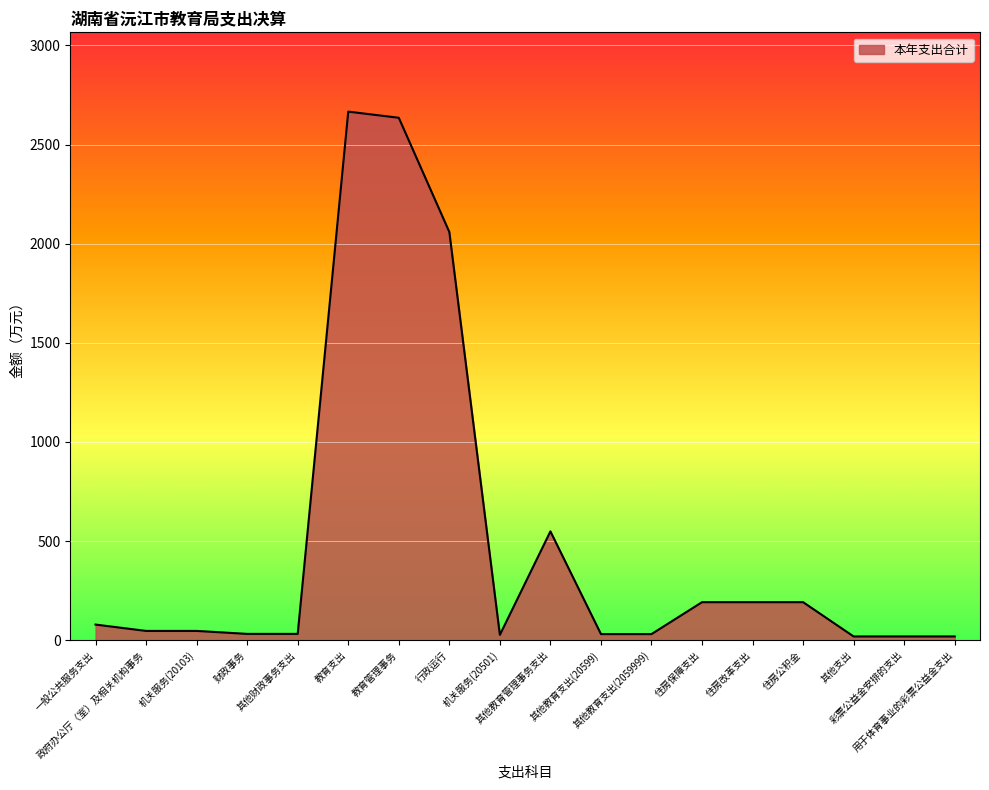

What is the maximum value shown in the chart?

2666.1